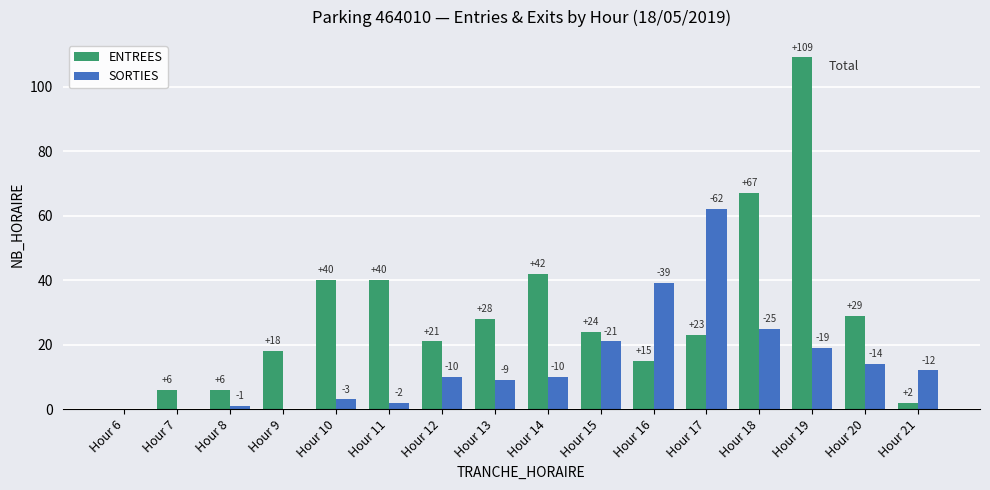

The value of ENTREES at Hour 17 is 38. True or false?

False